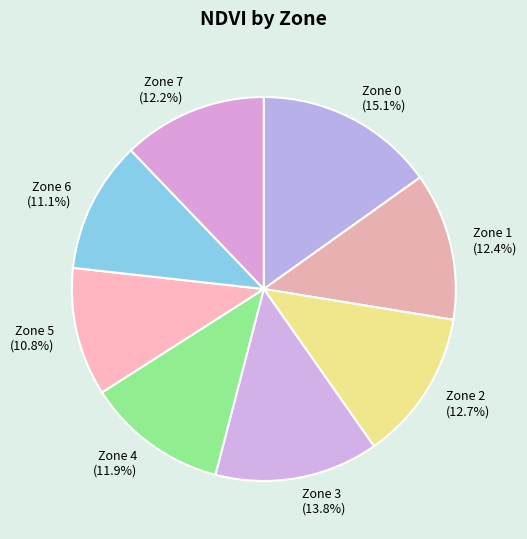

True or false: Zone 1 accounts for 12% of the total.

True